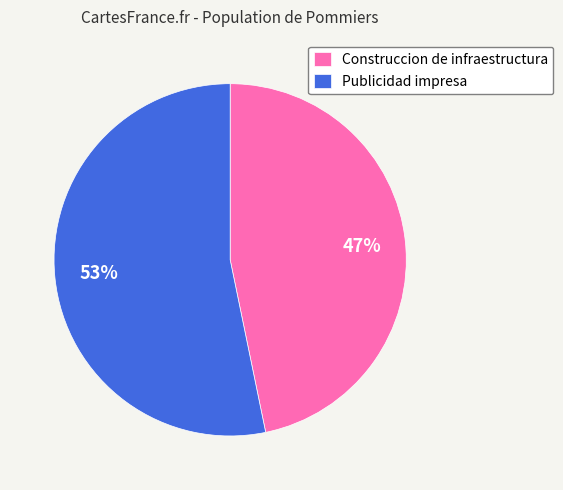

Which slice represents more than half of the pie?

Publicidad impresa